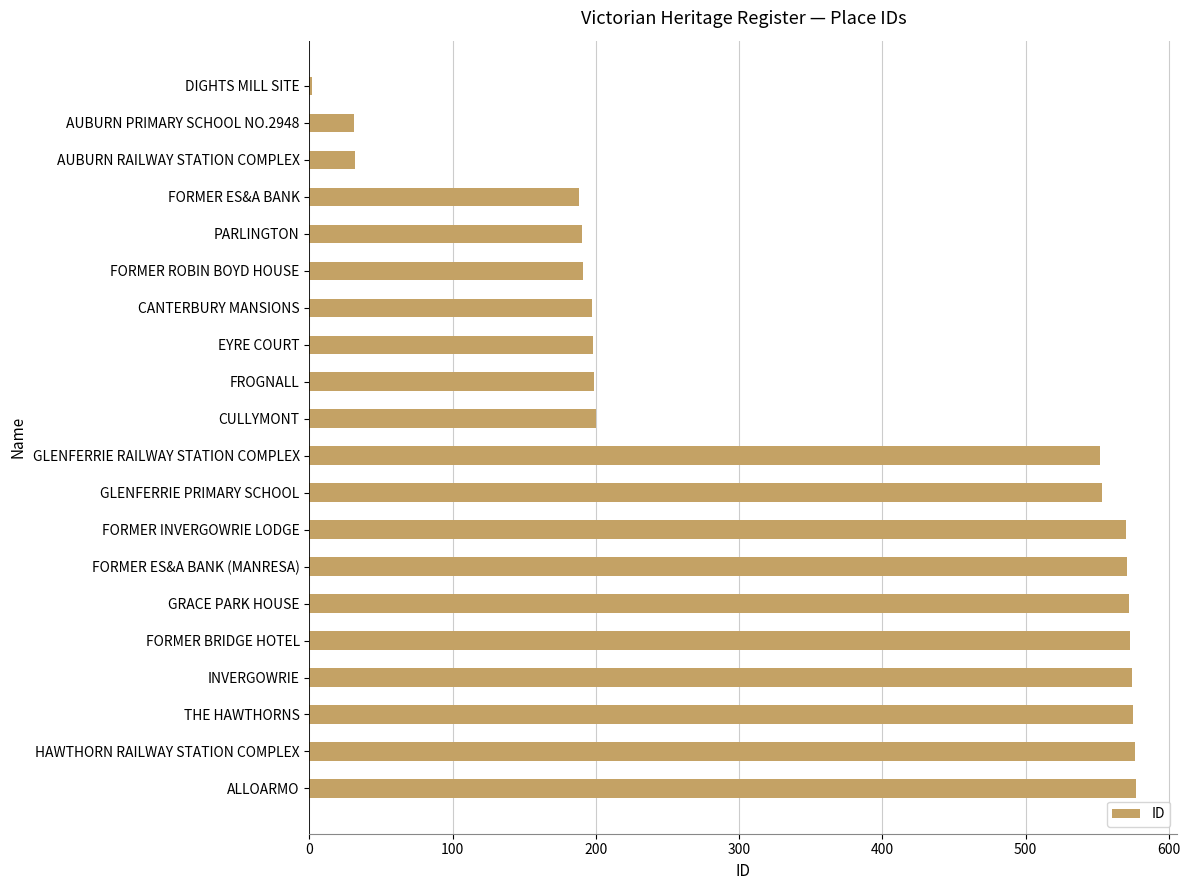

Which label corresponds to the smallest value in the chart?

DIGHTS MILL SITE